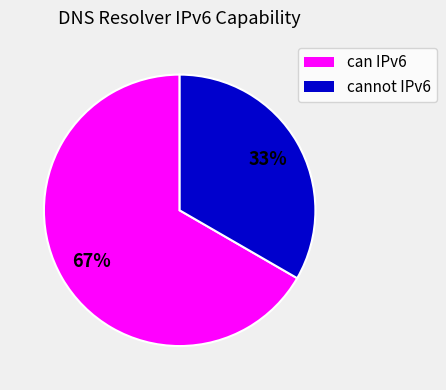

Is it true that cannot IPv6 is 33% of the pie?

True